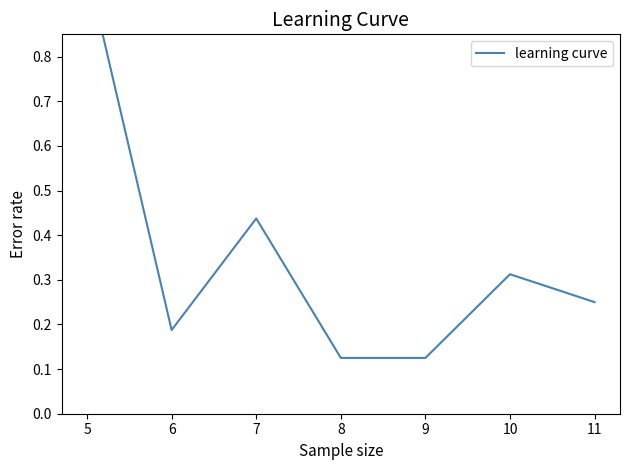

How many series are shown in this chart?

1